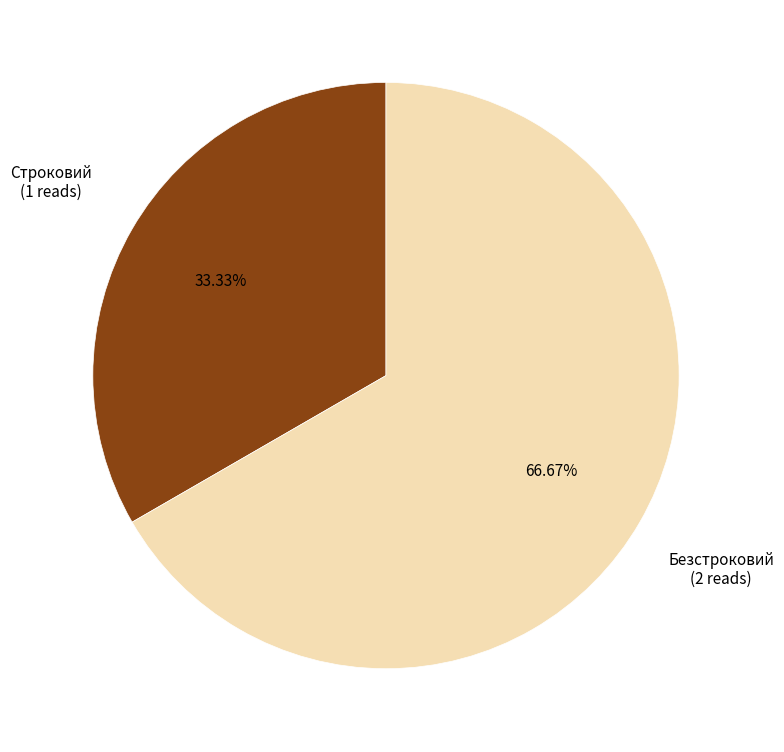

How much of the chart is everything except Безстроковий?

33.3%